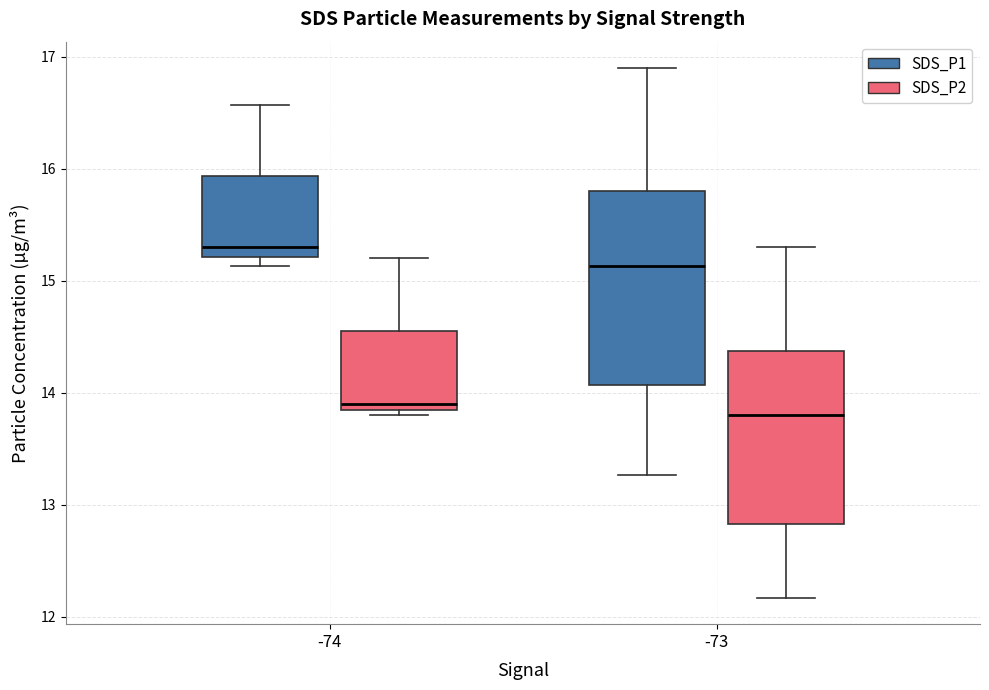

Comparing the boxes themselves (not the whiskers), which one is the tallest?

-73 (SDS_P1)